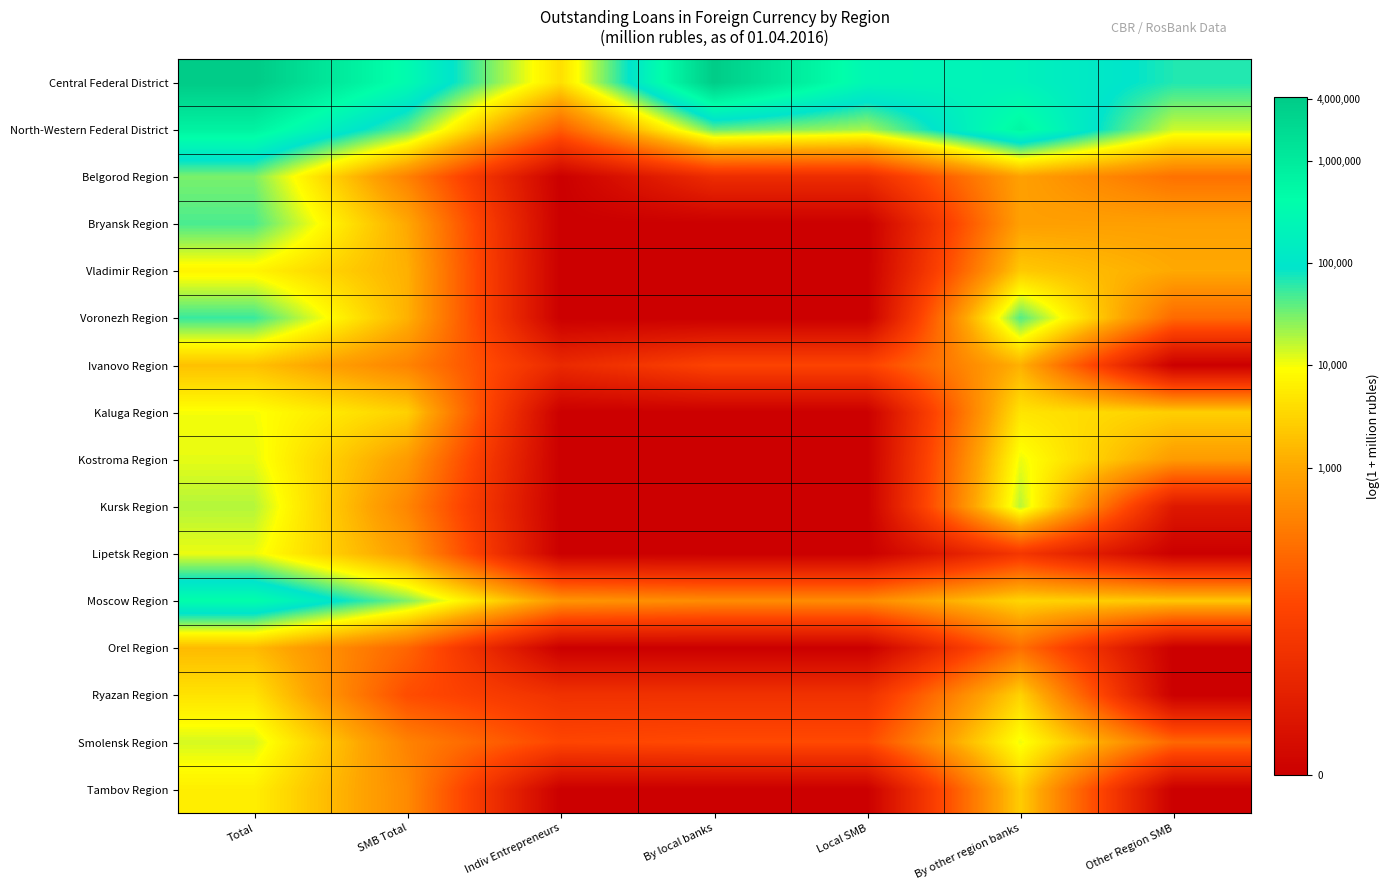

Which series has the largest total across all categories?

Central Federal District